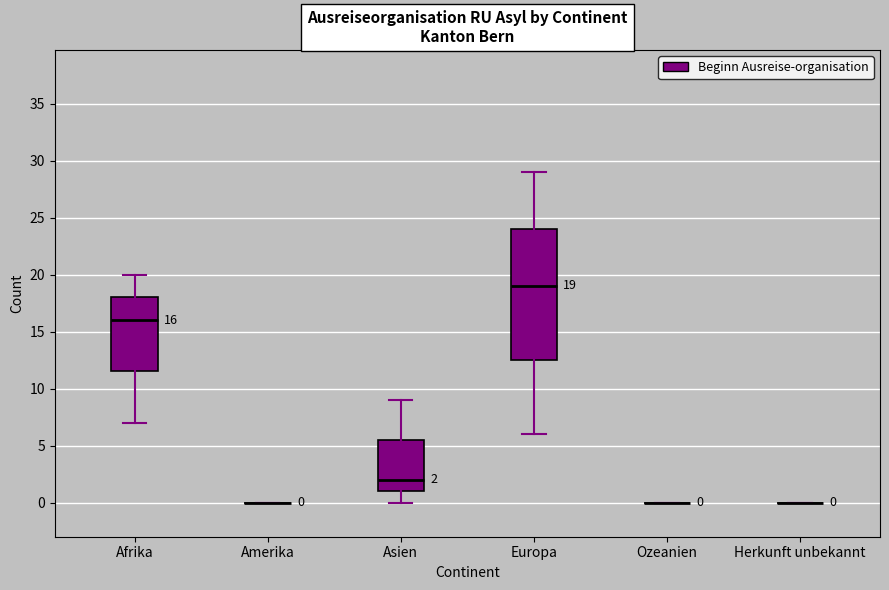

Which box is the tallest, from its lower edge to its upper edge?

Europa